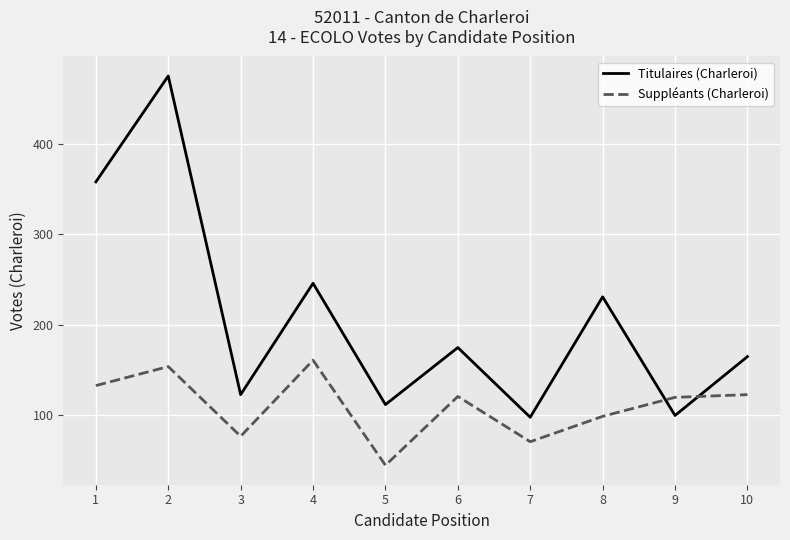

At which category does Titulaires (Charleroi) reach its first local valley?

3